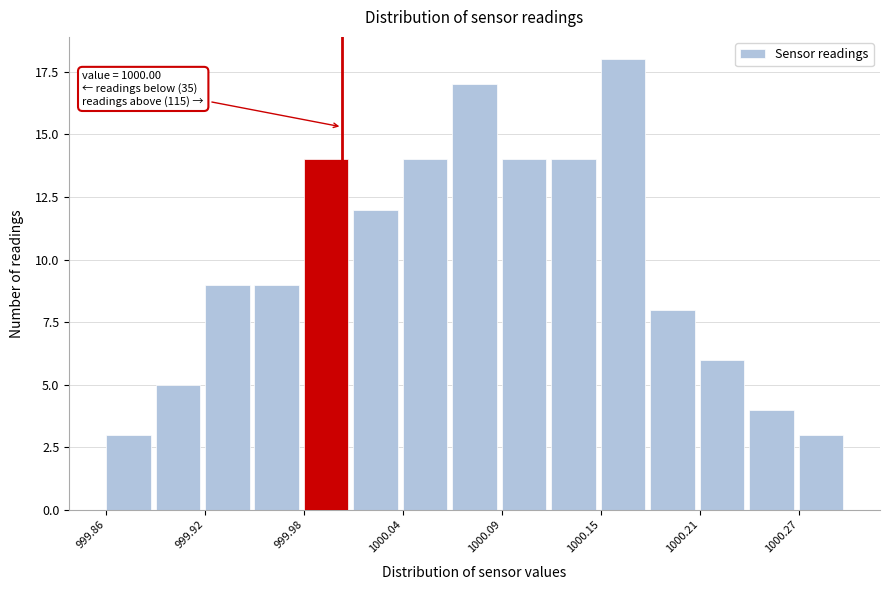

Around what value on the x-axis is the tallest bar? Give the approximate position of its centre, as read against the axis.

1000.17